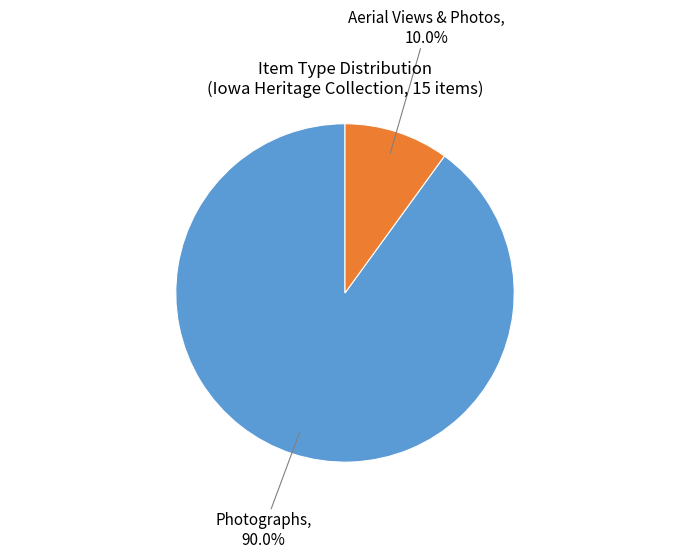

To the nearest percent, what is the difference between the largest and smallest slice percentages?

80%